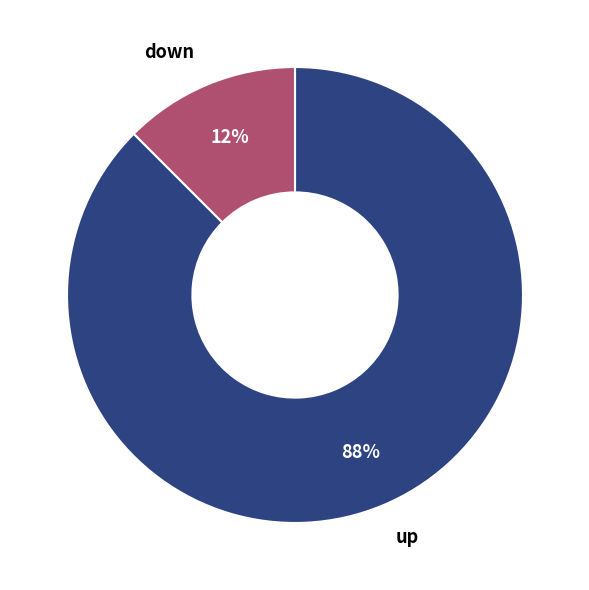

How many slices are in this pie chart?

2